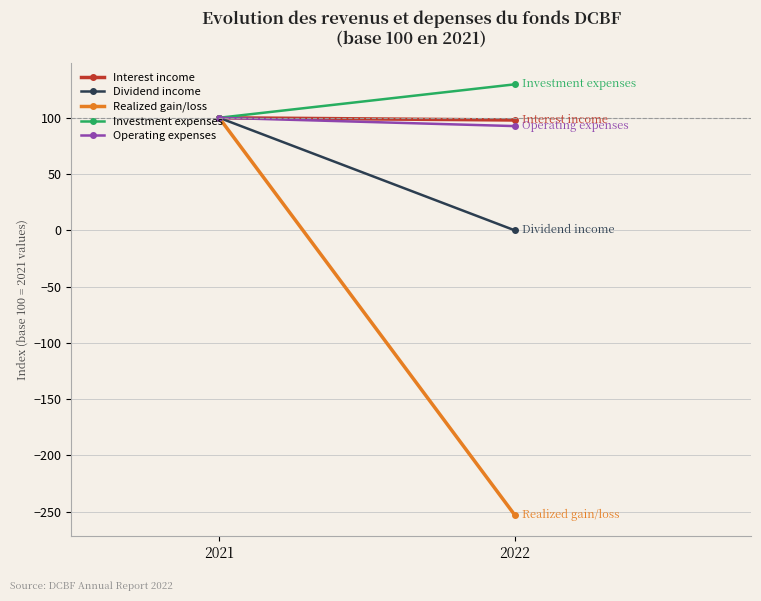

Reading left to right, extract all data points from this chart.

Interest income: 100.0	98.0
Dividend income: 100.0	0.0
Realized gain/loss: 100.0	-252.9
Investment expenses: 100.0	129.7
Operating expenses: 100.0	92.6